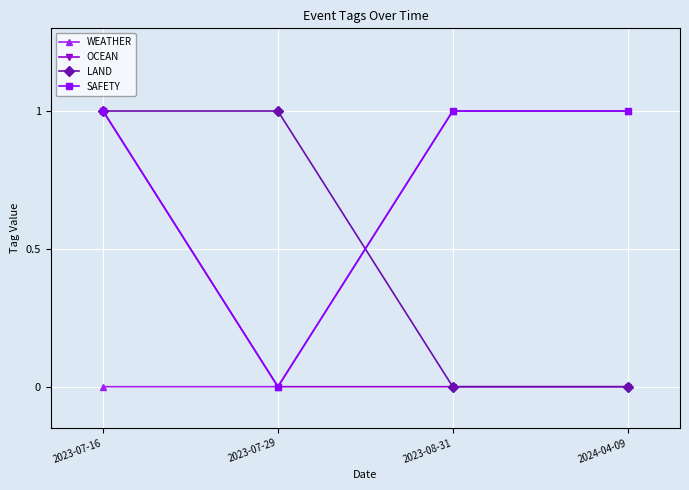

Is it true that WEATHER equals 0 at 2023-07-16?

True